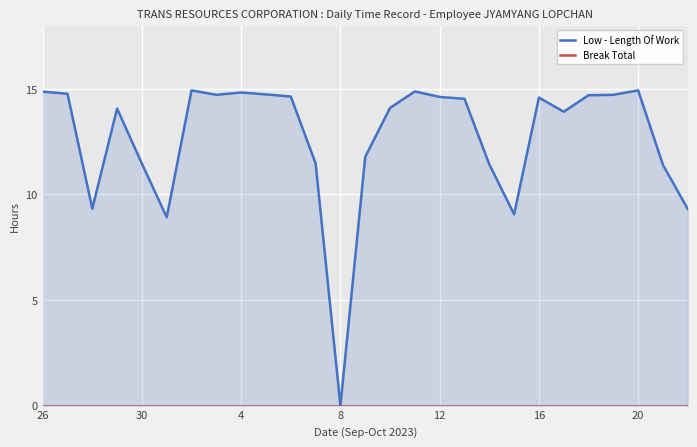

List the series in order of their peak value, highest first.

Low - Length Of Work, Break Total